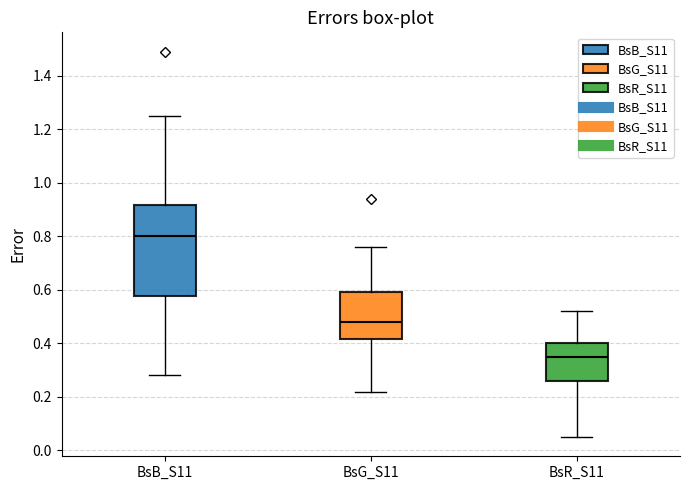

Which box has the highest median line?

BsB_S11